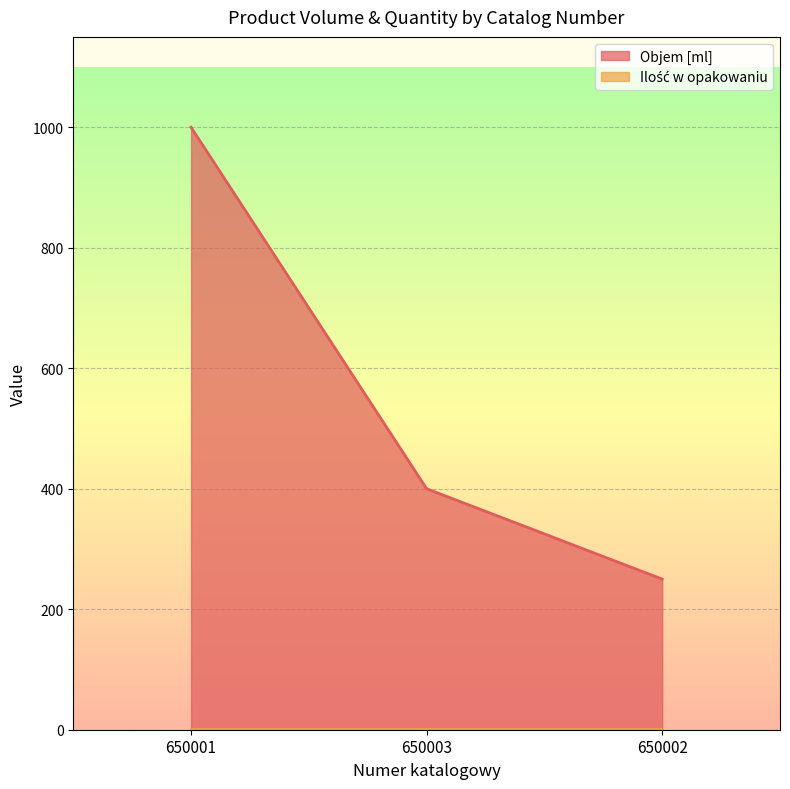

What is the minimum value shown in the chart?

1